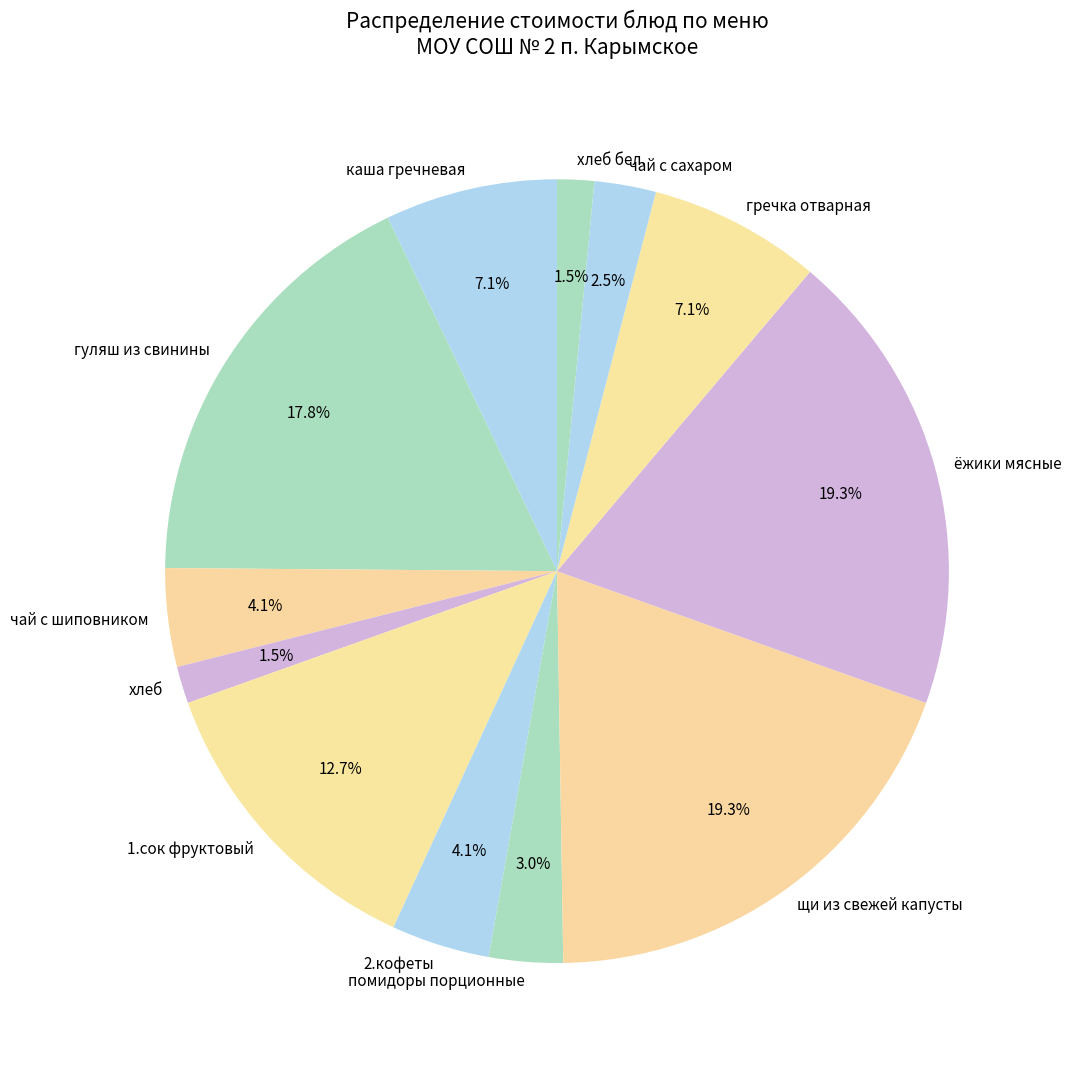

Approximately how many times larger is the value at хлеб compared to 2.кофеты?

0.4